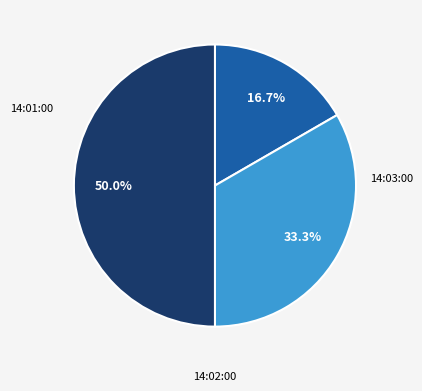

How many segments does this pie chart have?

3